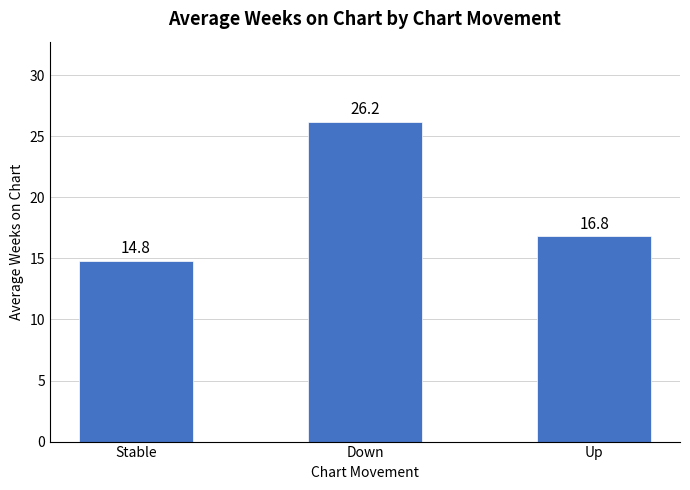

Reading left to right, extract all data points from this chart.

14.8	26.2	16.8